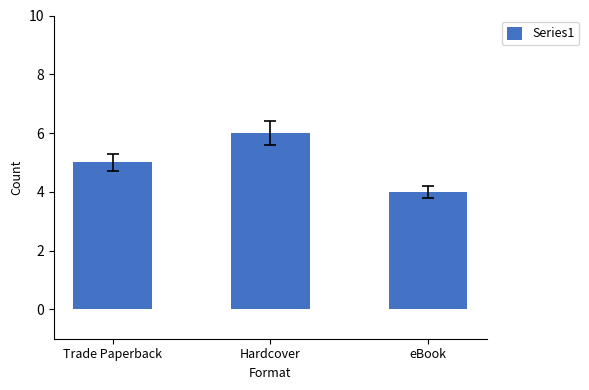

Which category has the lowest value across all series?

eBook